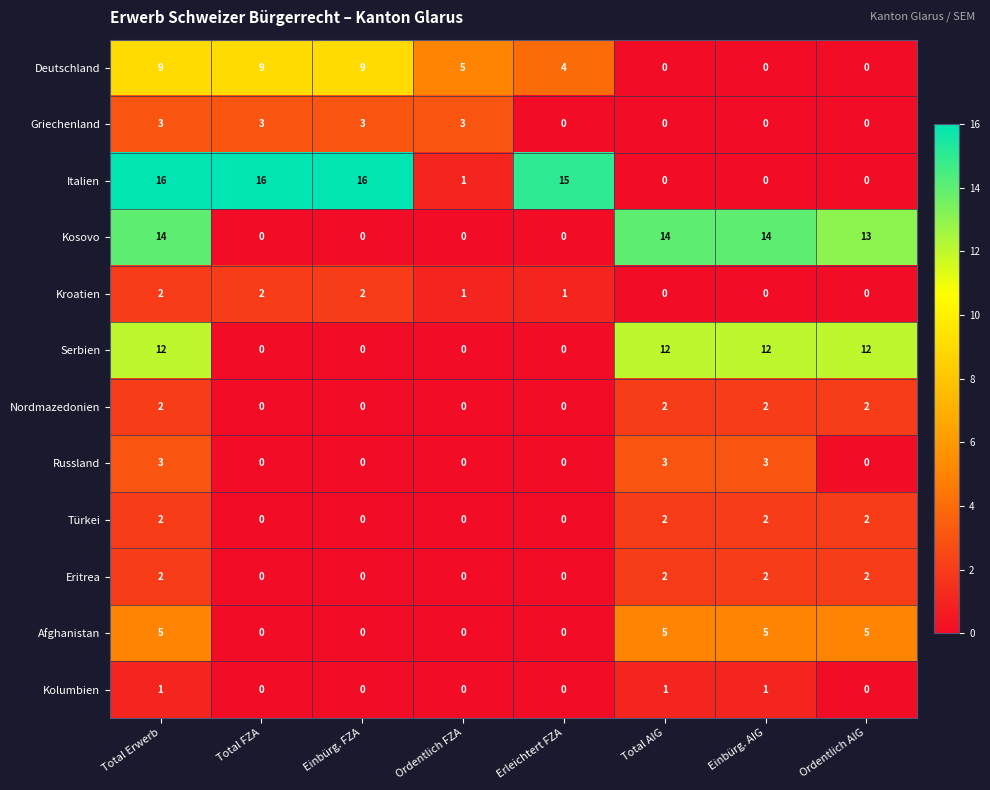

How many Kolumbien values are between 0 and 1?

8